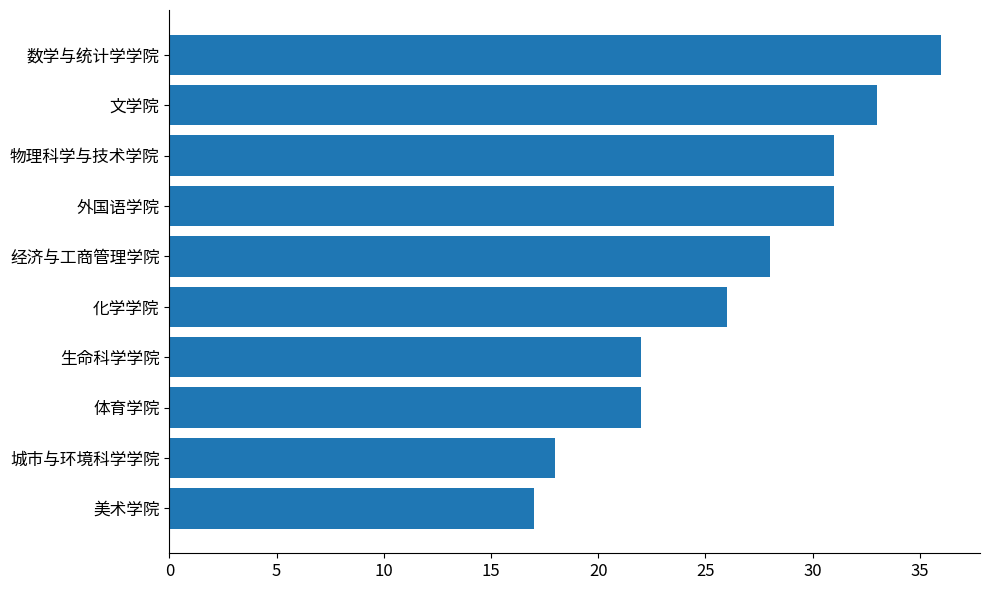

True or false: the data shows 5 at 城市与环境科学学院.

False